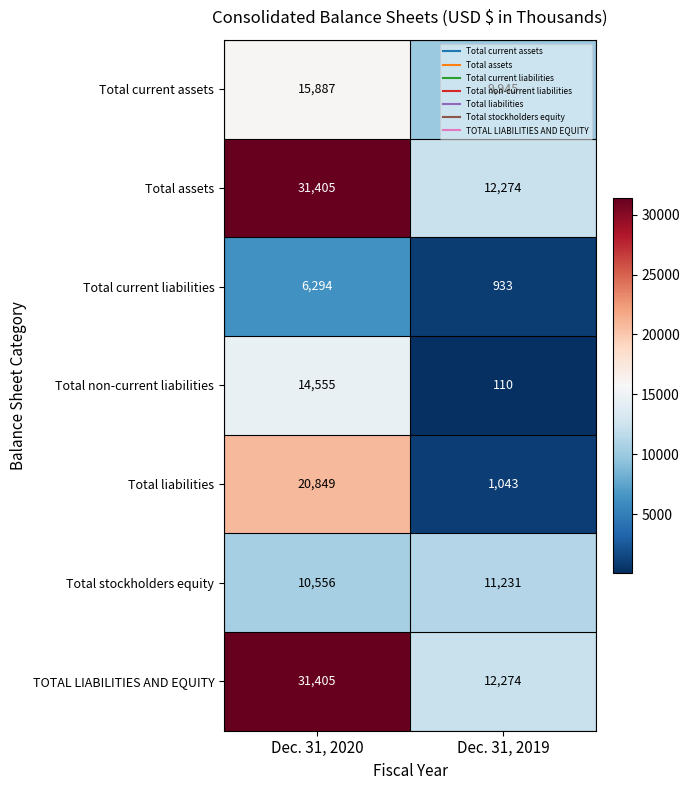

List the labels in order of Total current liabilities value, smallest first.

Dec. 31, 2019, Dec. 31, 2020